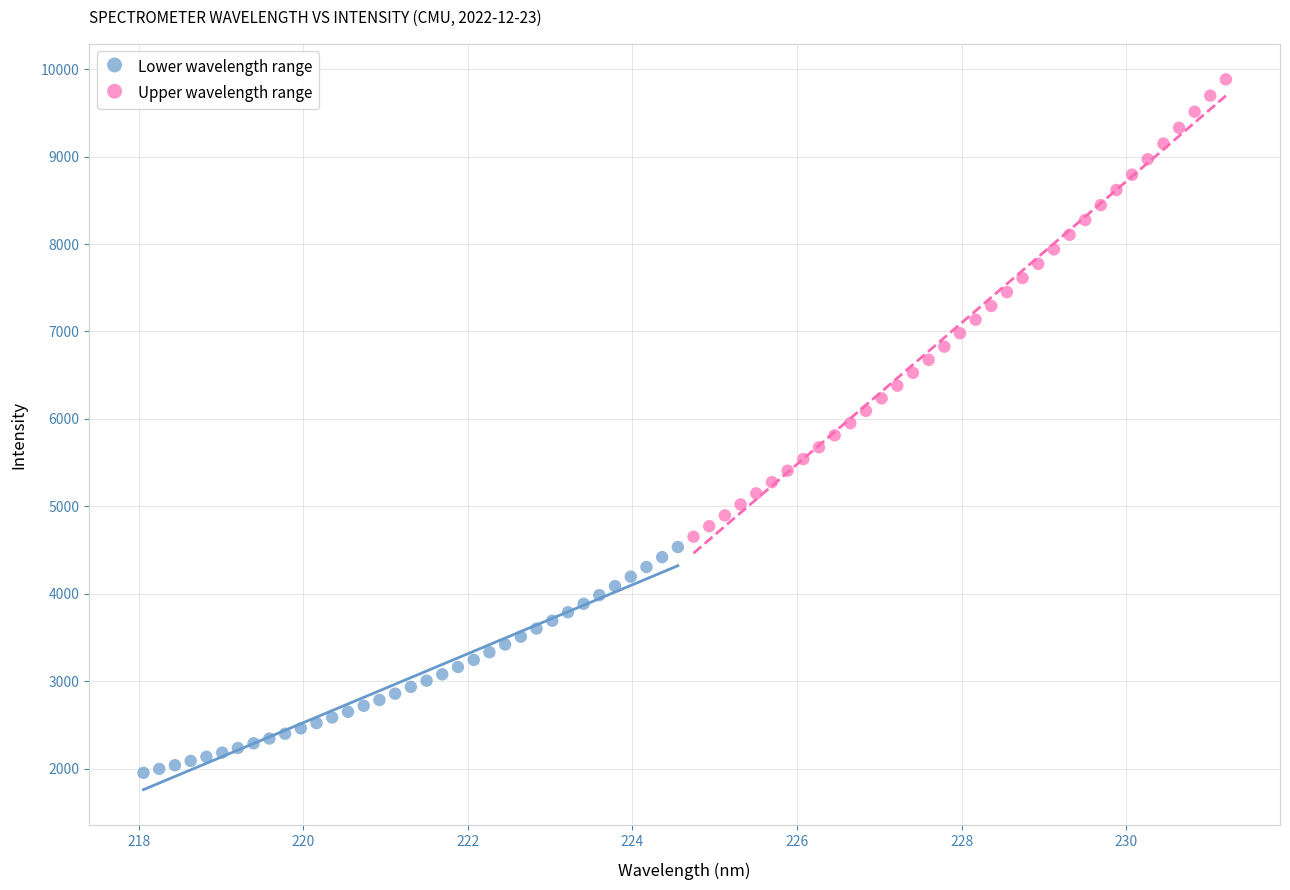

Which series contains the lowest Y value?

Lower wavelength range